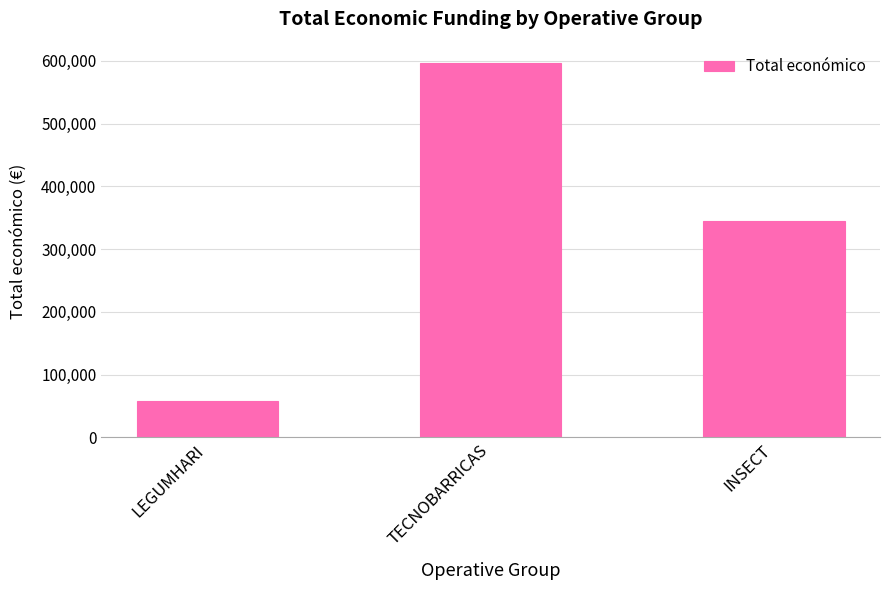

Count the values in the range 57500 to 596384.

3